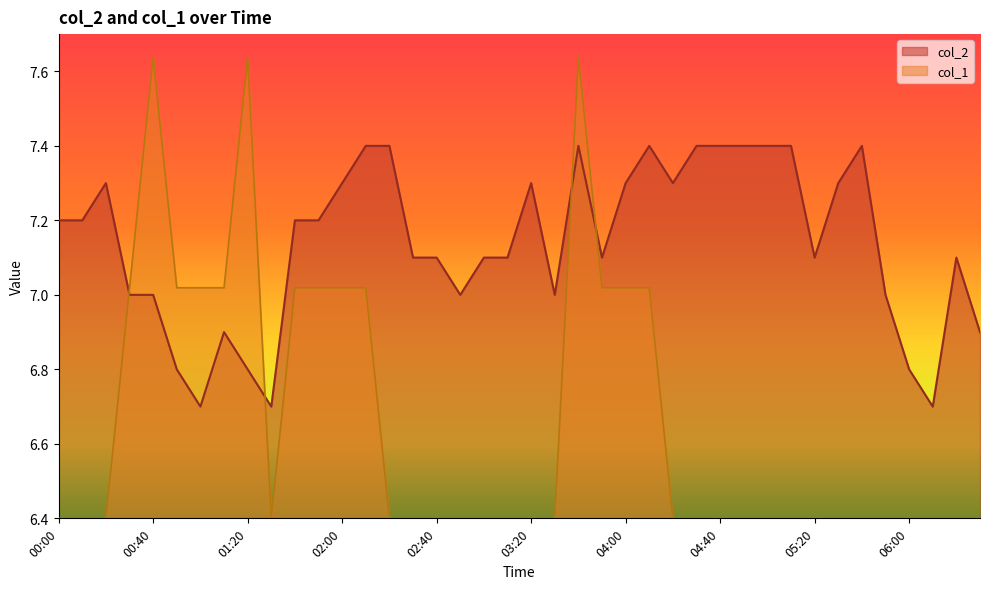

In col_2, how many points are higher than both neighbors (excluding endpoints)?

7